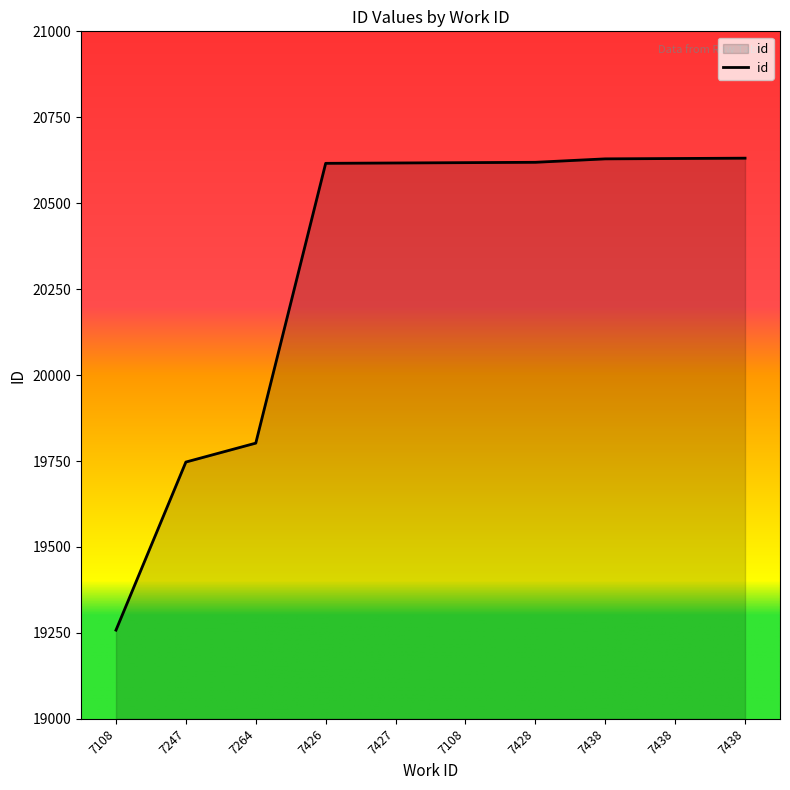

Rank the categories by value from highest to lowest.

7438, 7438, 7438, 7428, 7108, 7427, 7426, 7264, 7247, 7108